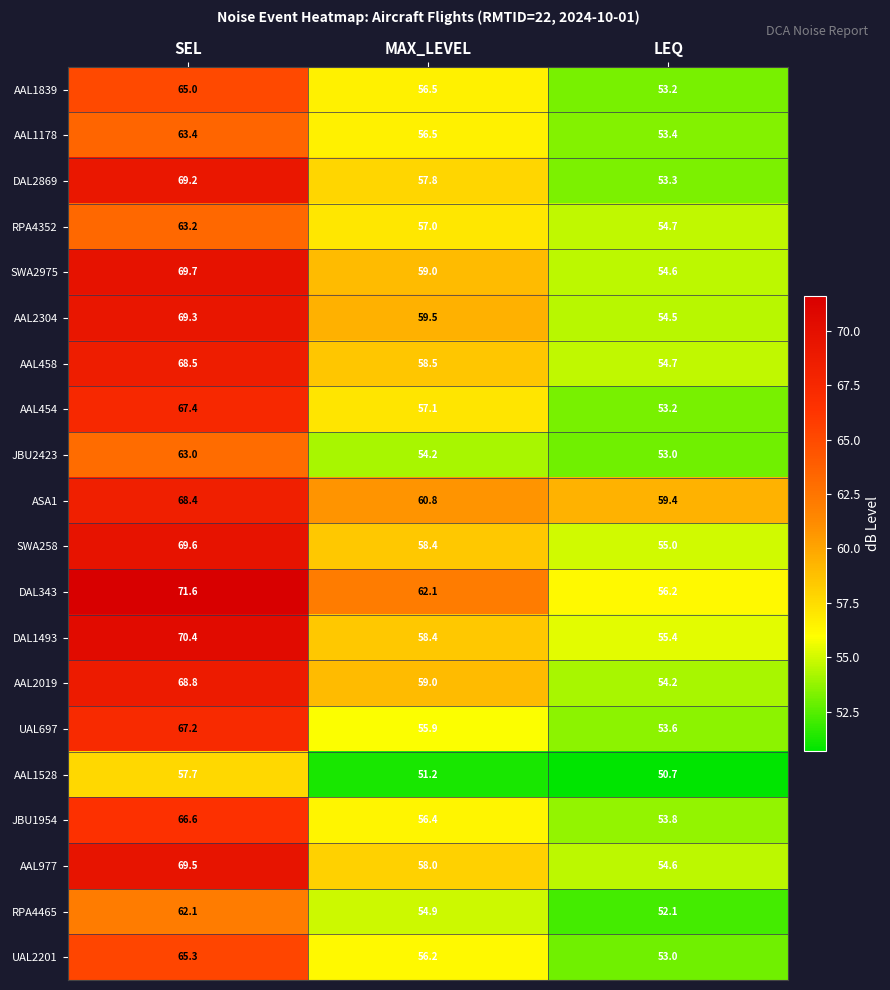

List the series in order of their peak value, highest first.

DAL343, DAL1493, SWA2975, SWA258, AAL977, AAL2304, DAL2869, AAL2019, AAL458, ASA1, AAL454, UAL697, JBU1954, UAL2201, AAL1839, AAL1178, RPA4352, JBU2423, RPA4465, AAL1528